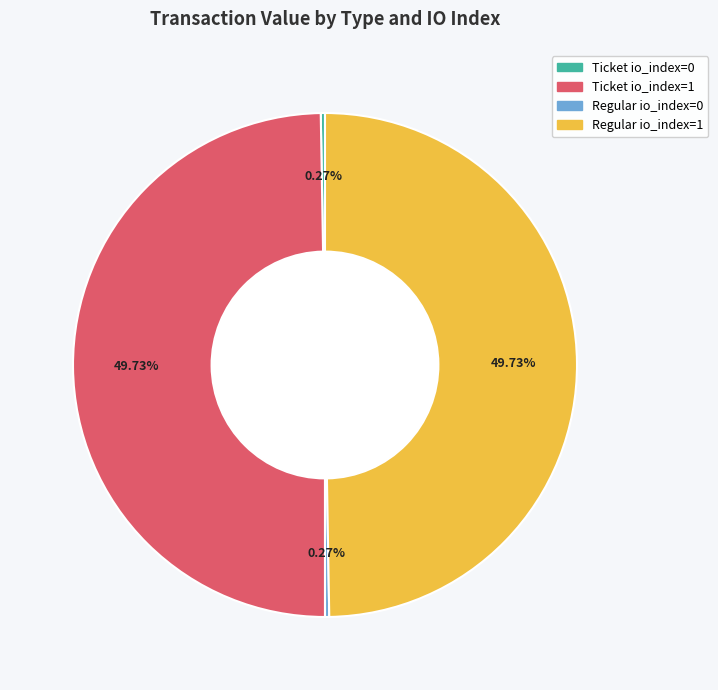

What portion of the pie excludes Regular io_index=1?

50.3%